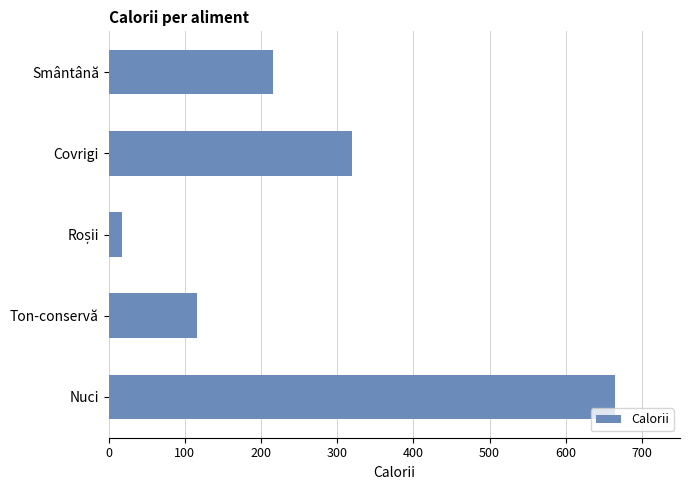

What is the difference between the maximum and second lowest values?

549